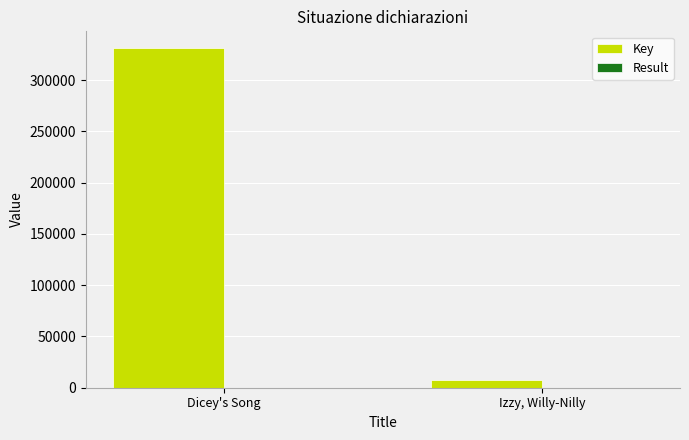

Which series changed the most between Dicey's Song and Izzy, Willy-Nilly?

Key